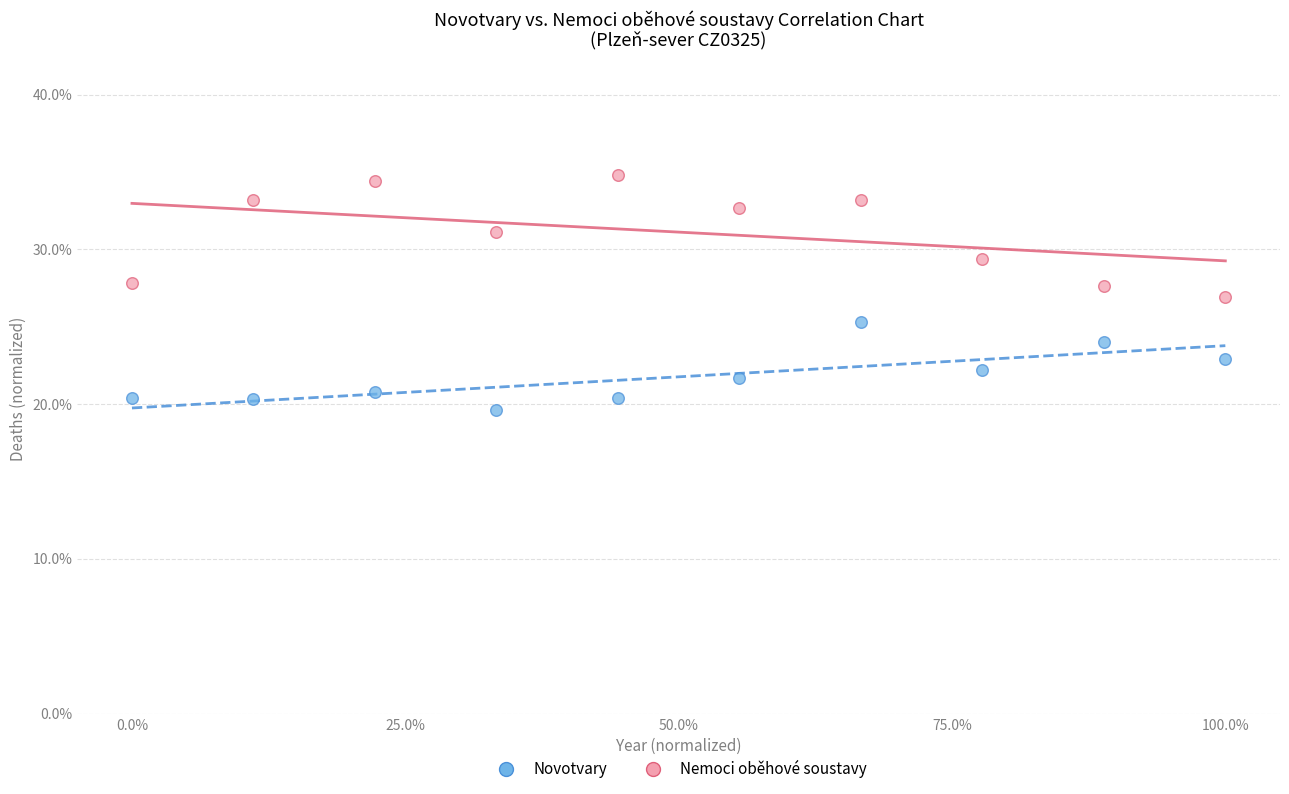

Which series reaches the maximum Y coordinate?

Nemoci oběhové soustavy